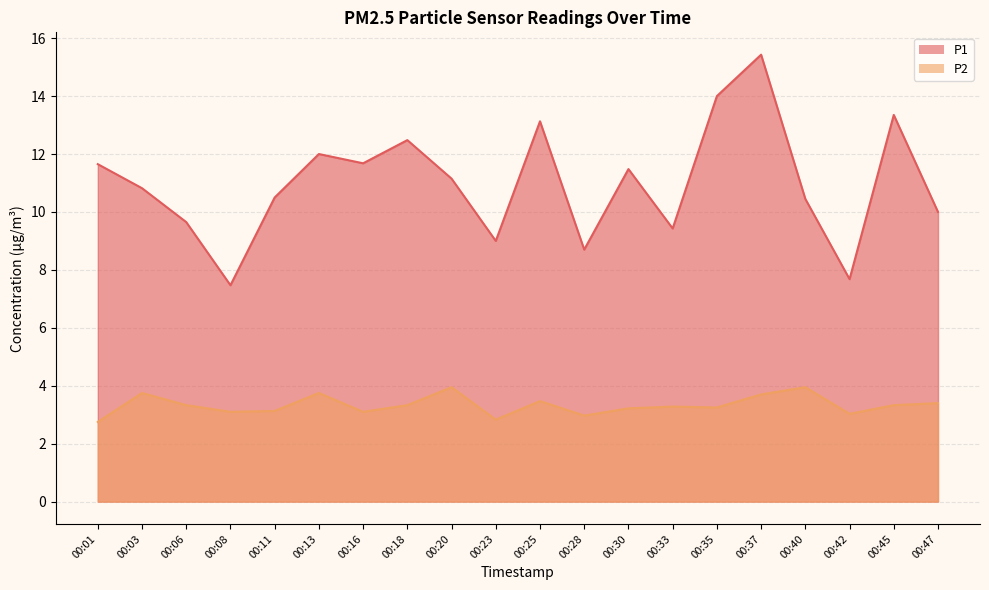

True or false: P1 and P2 intersect in this chart.

False